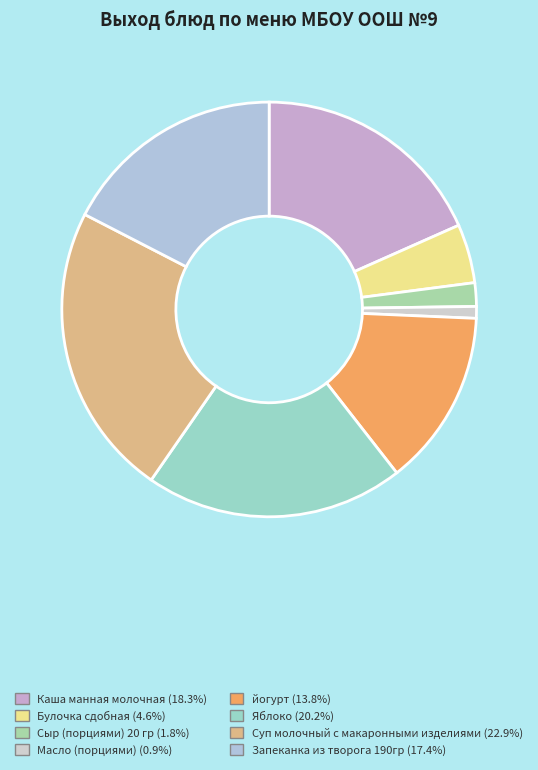

Does any single category account for the majority?

No